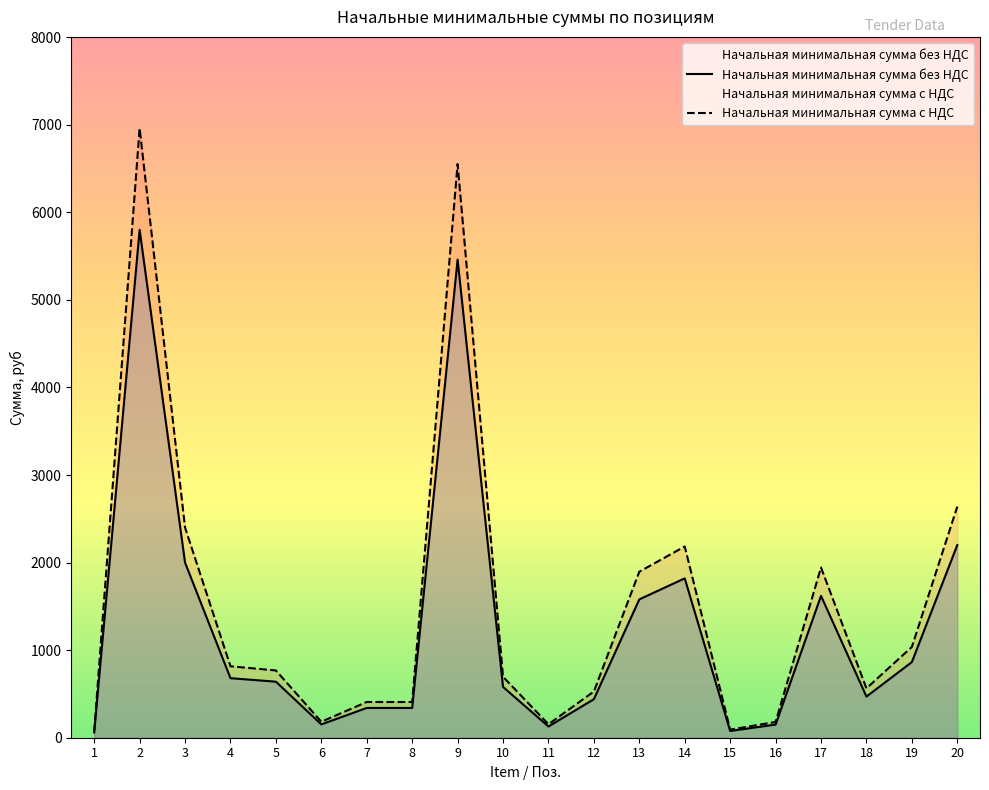

Reading right to left, what are all the values shown in this chart?

Начальная минимальная сумма без НДС: 2200.0	864.0	470.0	1620.0	150.0	77.0	1820.0	1580.0	440.0	128.0	580.0	5460.0	340.0	340.0	152.0	640.0	680.0	2000.0	5800.0	60.0
Начальная минимальная сумма с НДС: 2640.0	1036.8	564.0	1944.0	180.0	92.4	2184.0	1896.0	528.0	153.6	696.0	6552.0	408.0	408.0	182.4	768.0	816.0	2400.0	6960.0	72.0